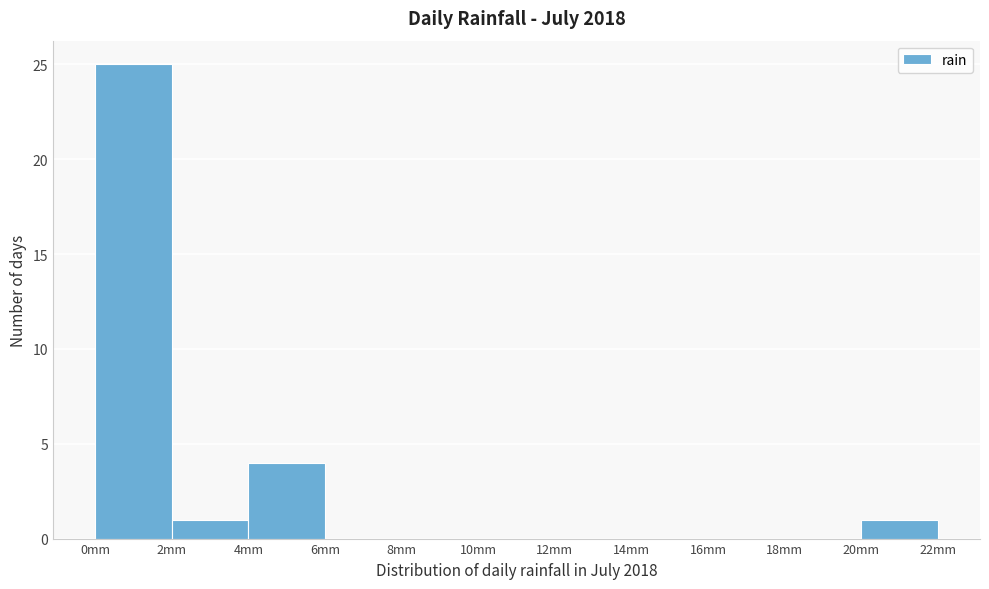

How tall is the bar that spans 20 to 22 on the x-axis? The values are not printed on the chart, so give them approximately, as read against the axis.

1